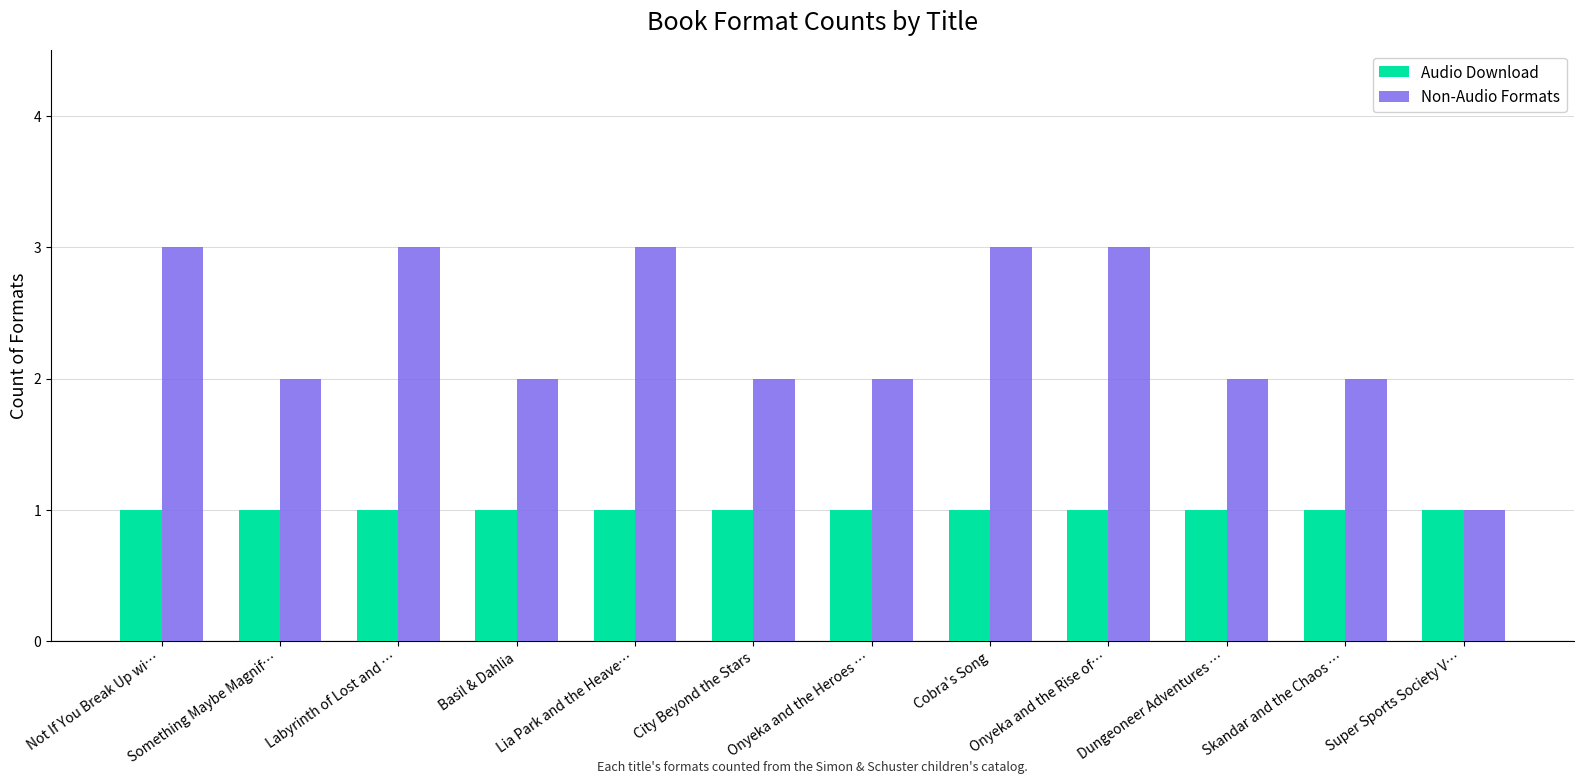

The value of Non-Audio Formats at Cobra's Song is 3. True or false?

True